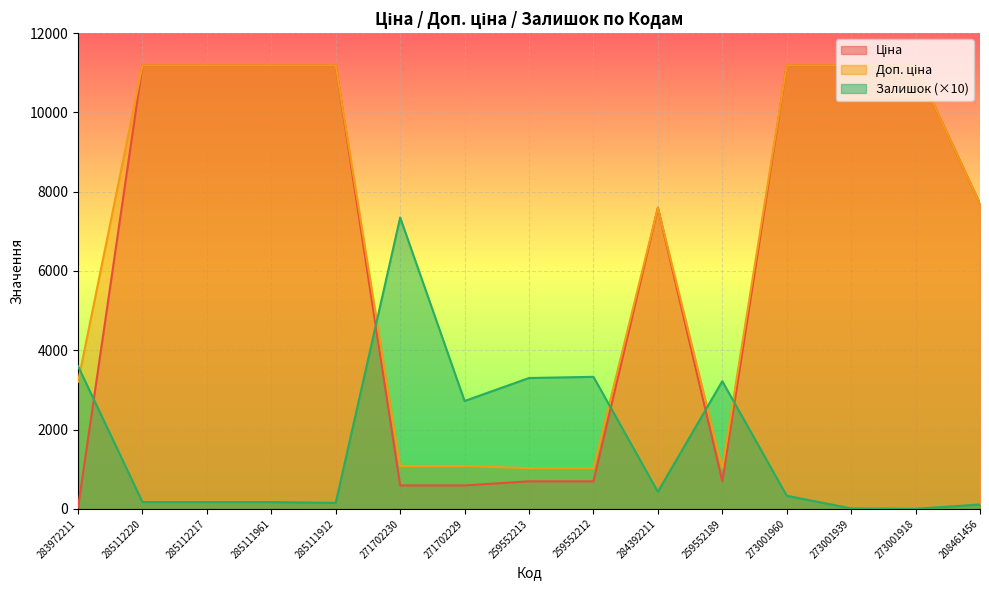

What position from the right is 273001960?

4